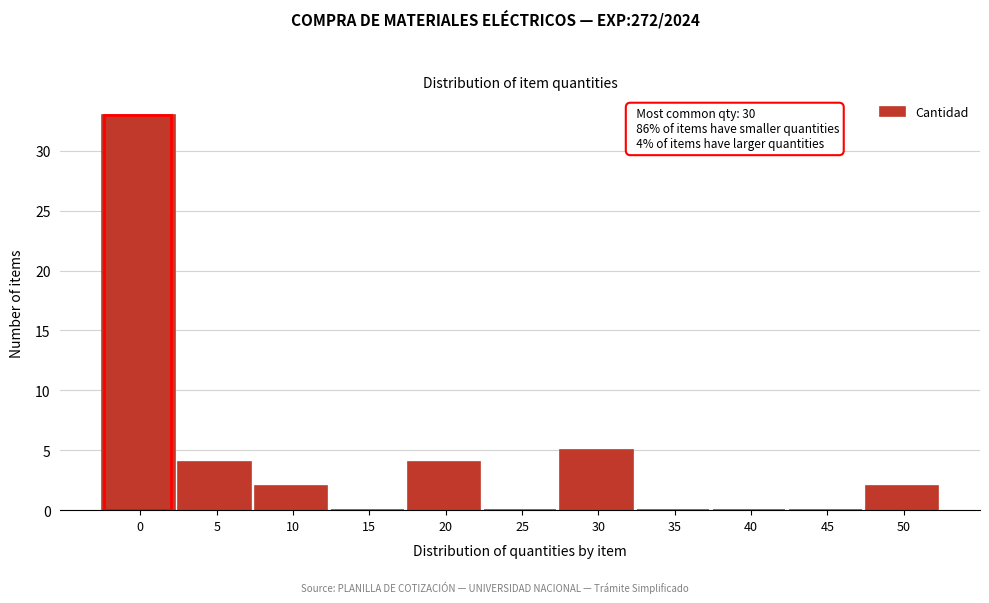

Reading left to right, list all the values displayed in this chart.

0=33	5=4	10=2	15=0	20=4	25=0	30=5	35=0	40=0	45=0	50=2